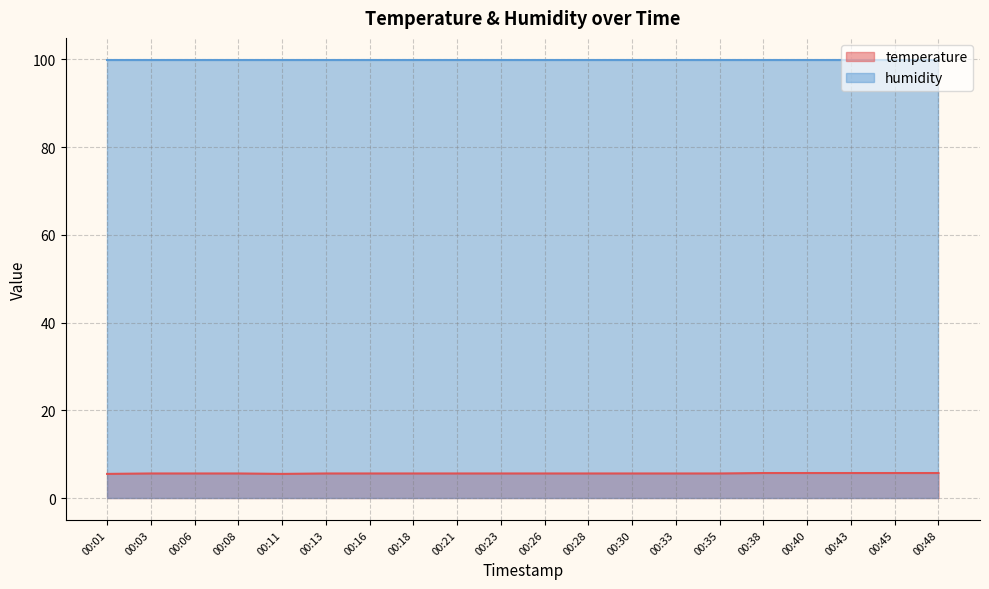

What is the value of the 20th point from the left?

5.7